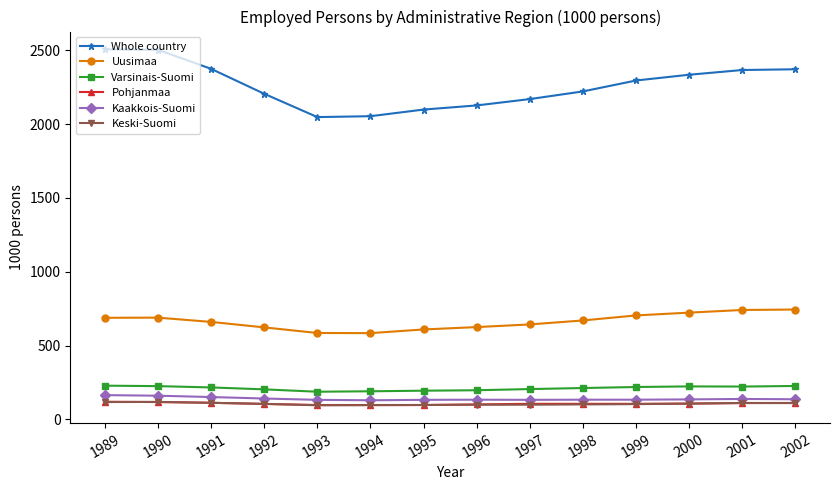

Does the chart have visible grid lines?

No